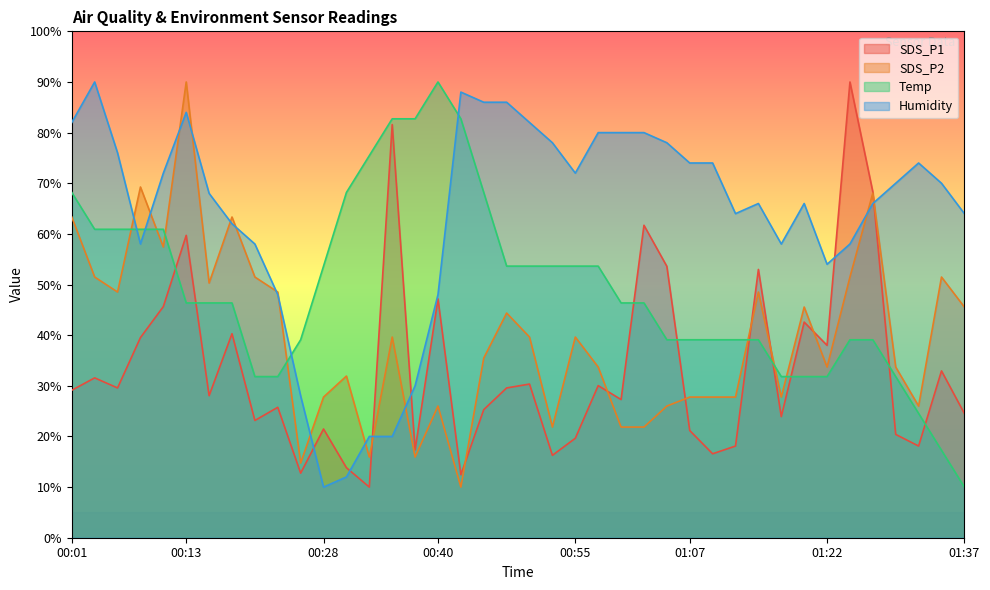

What is the sum of the Humidity values at 01:12 and 01:00?

144.0